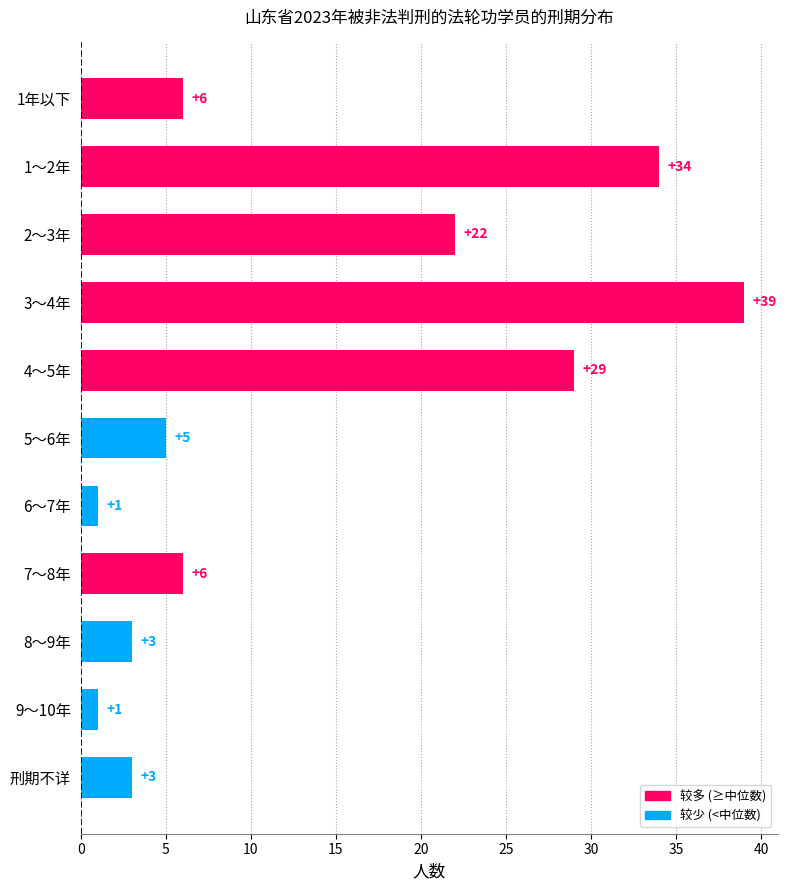

How many bars are there in total?

11